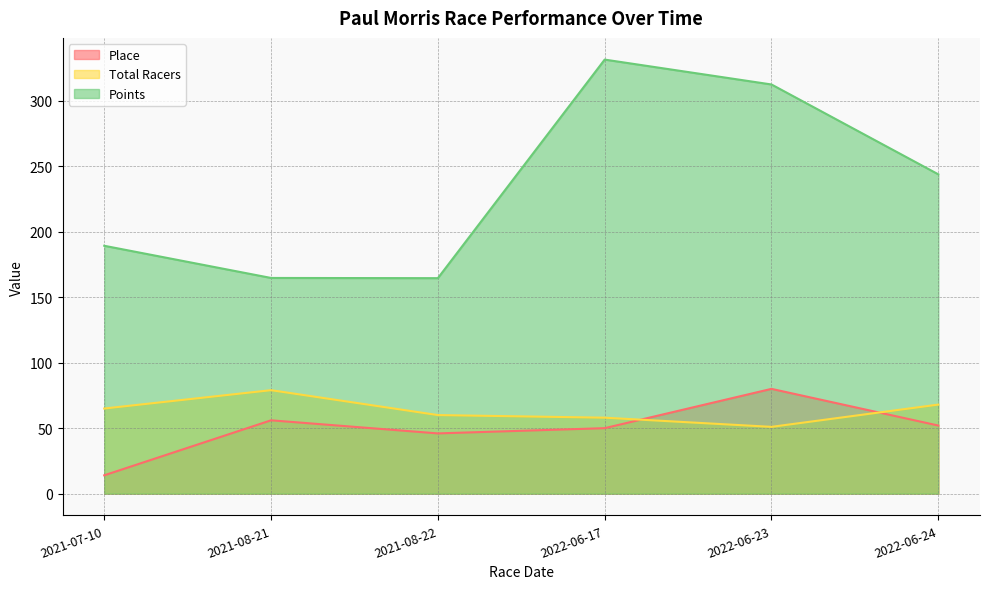

How many distinct data groups are displayed?

3